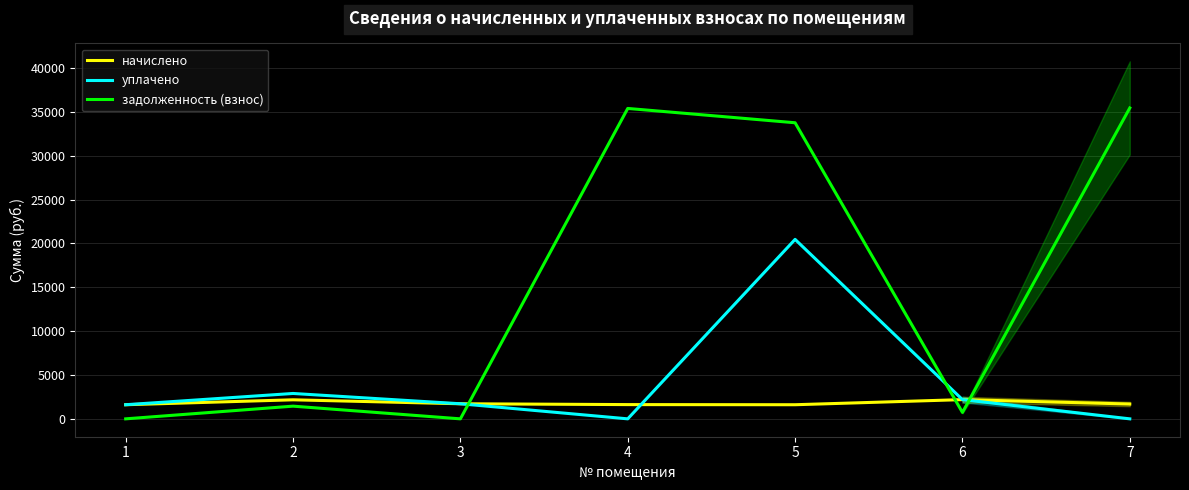

Where is the first local minimum for уплачено?

4